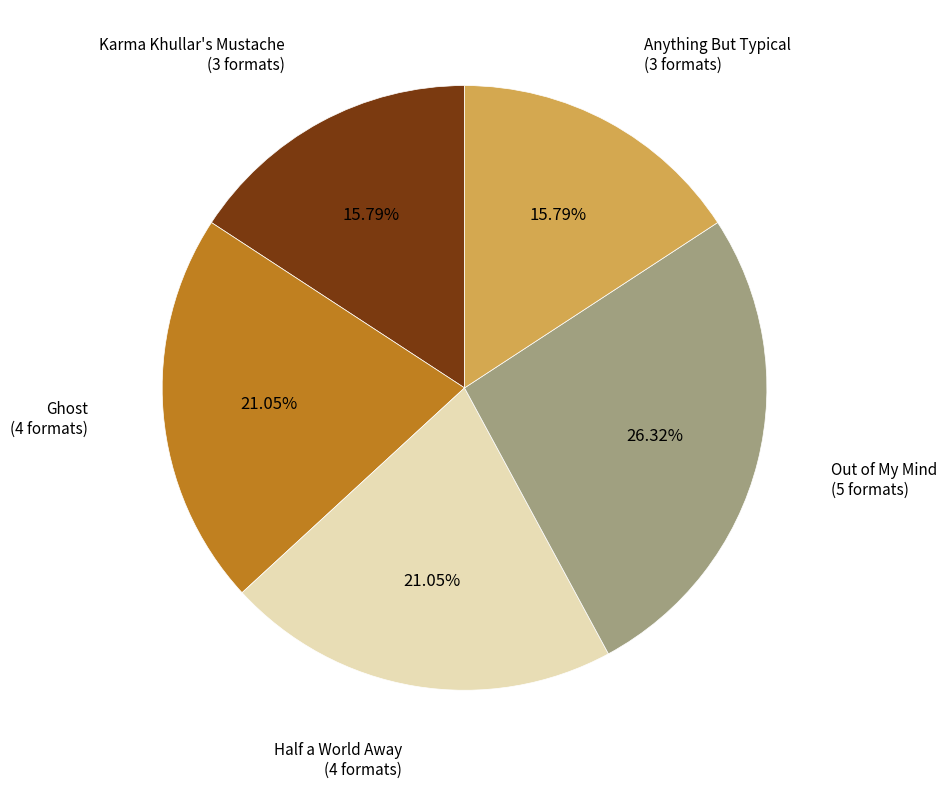

Is there any slice that represents more than half of the pie?

No